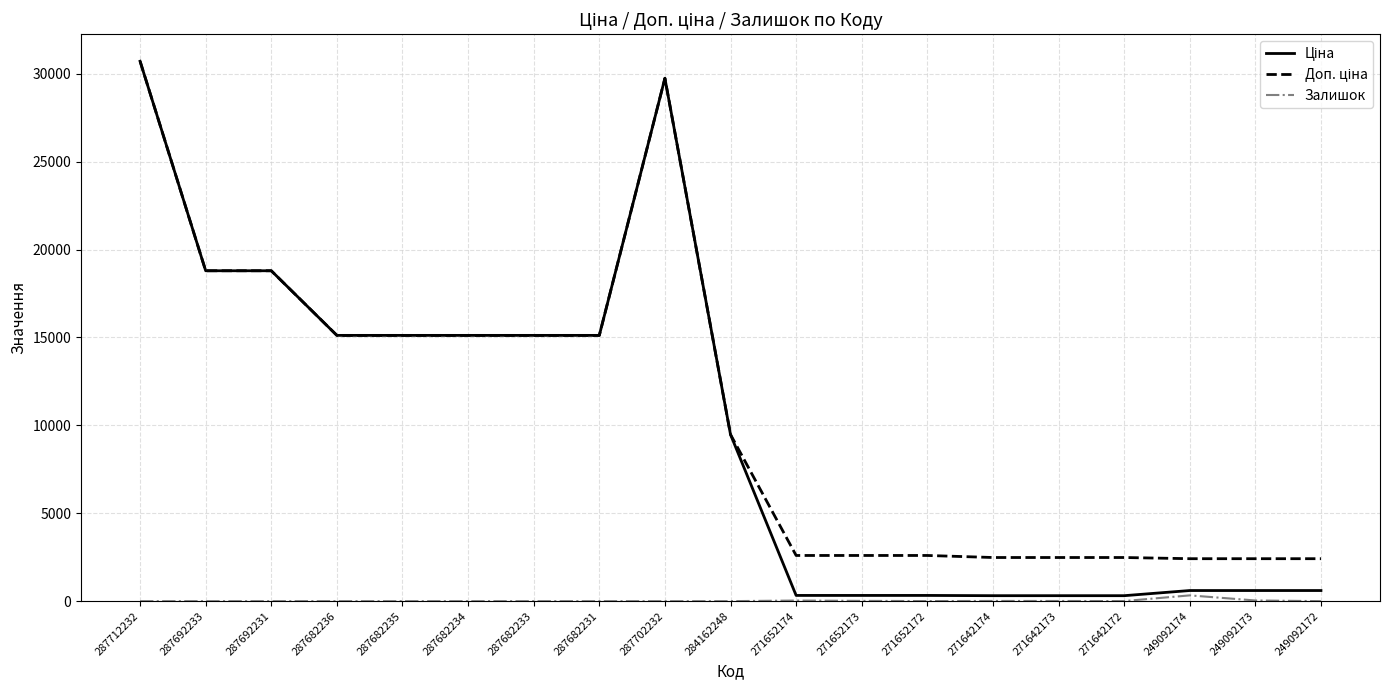

At which category is the sum across all series the highest?

287712232